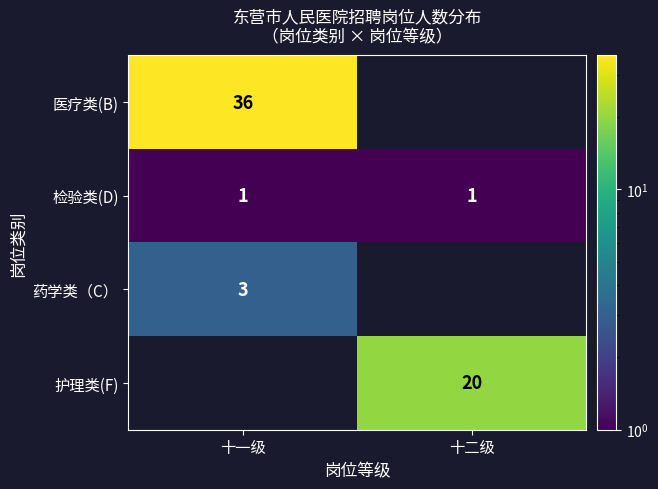

What is the minimum value shown in the chart?

1.0